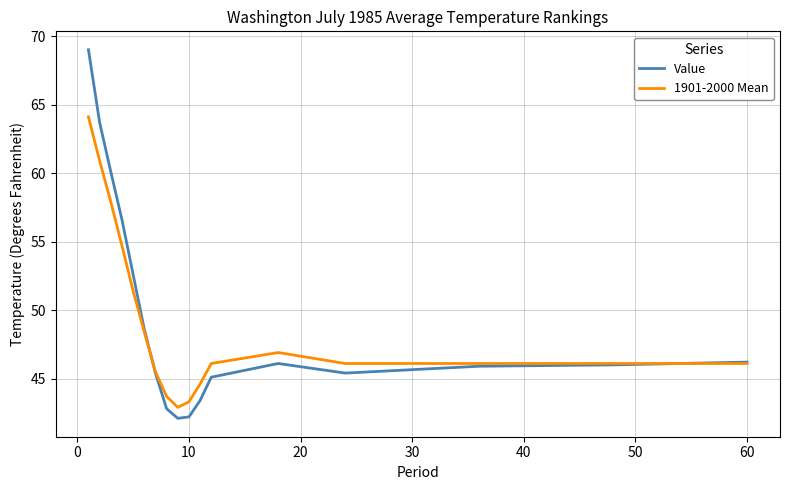

List the series in order of their peak value, lowest first.

1901-2000 Mean, Value